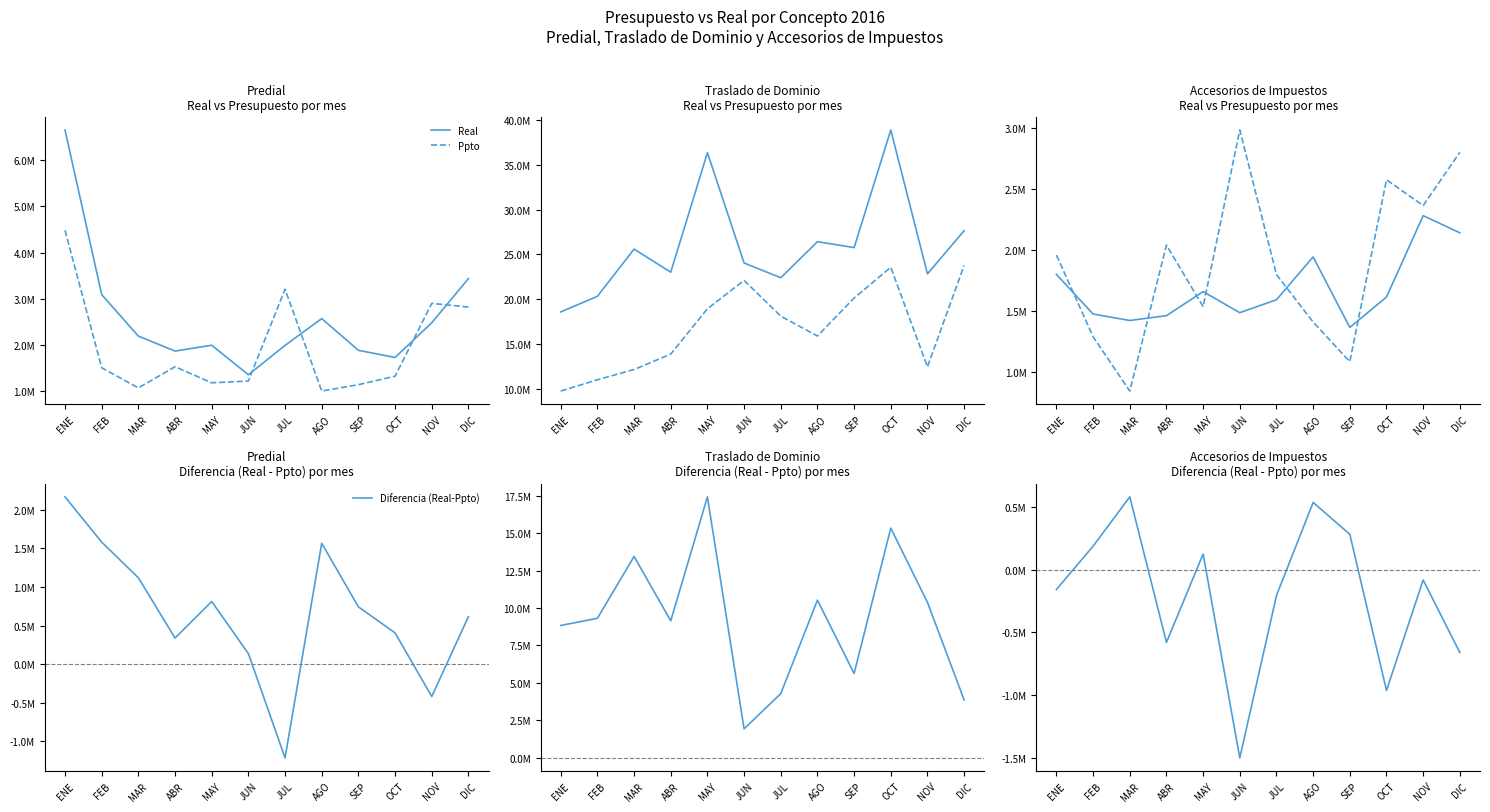

True or false: Diferencia (Real-Ppto) and Real cross at least once.

False